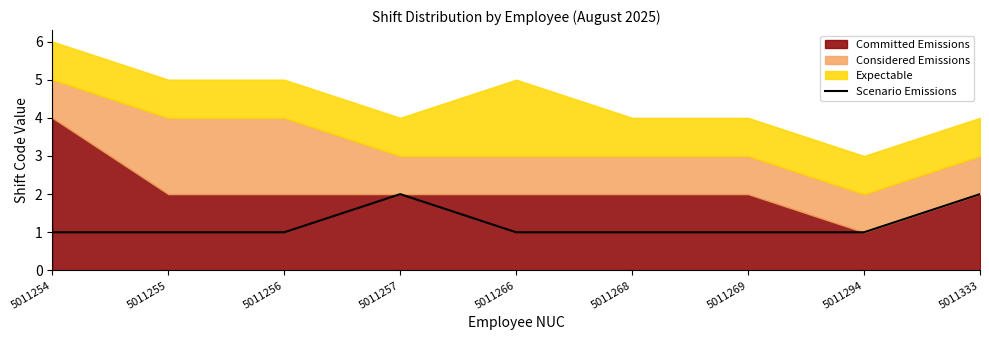

List the labels in order of value, largest first.

5011257, 5011333, 5011254, 5011255, 5011256, 5011266, 5011268, 5011269, 5011294